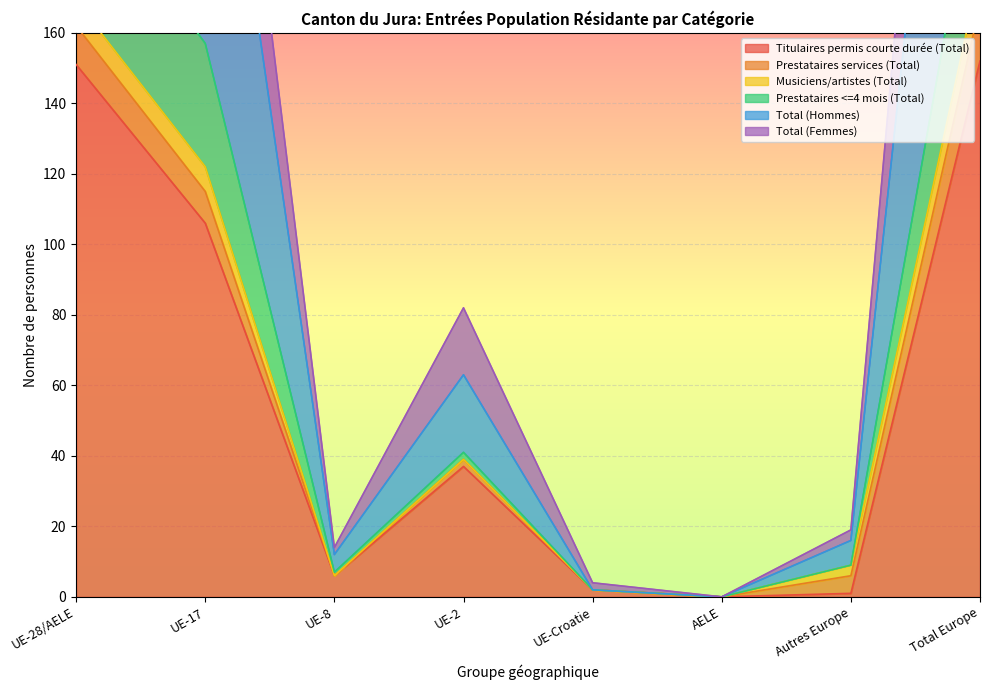

True or false: Total (Femmes) and Titulaires permis courte durée (Total) cross at least once.

False